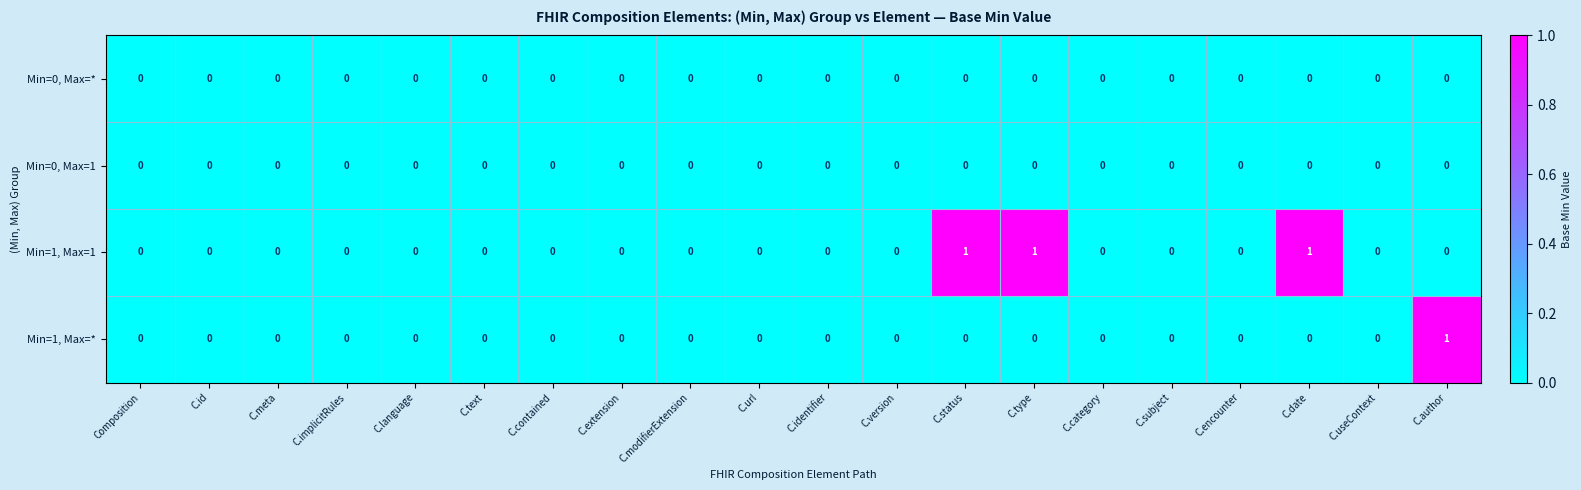

Which series has the largest total across all categories?

Min=1, Max=1